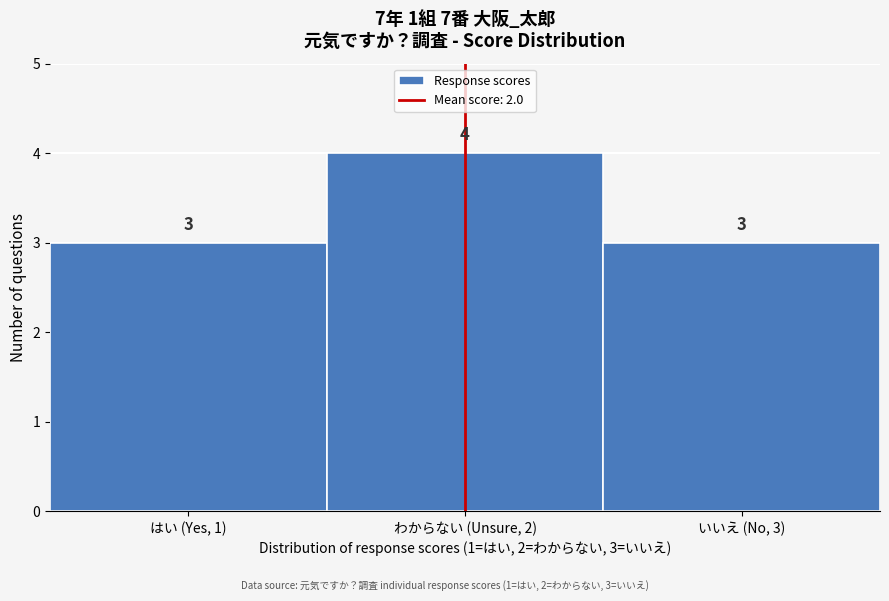

Reading left to right, extract all data points from this chart.

はい (Yes, 1)=3	わからない (Unsure, 2)=4	いいえ (No, 3)=3